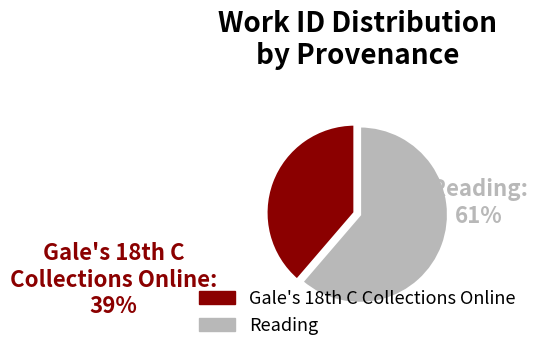

Is there any slice that represents more than half of the pie?

Yes